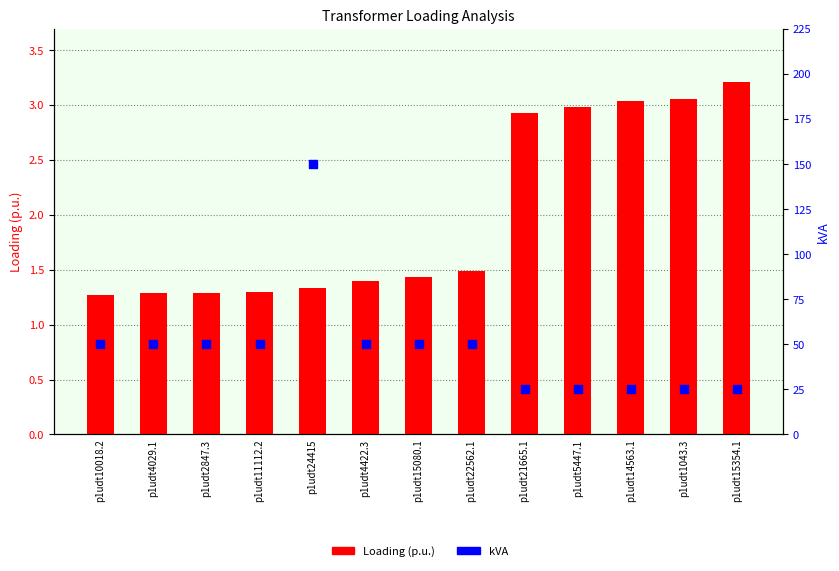

Is the value of kVA at p1udt4029.1 greater than the value of Loading (p.u.) at p1udt11112.2?

Yes